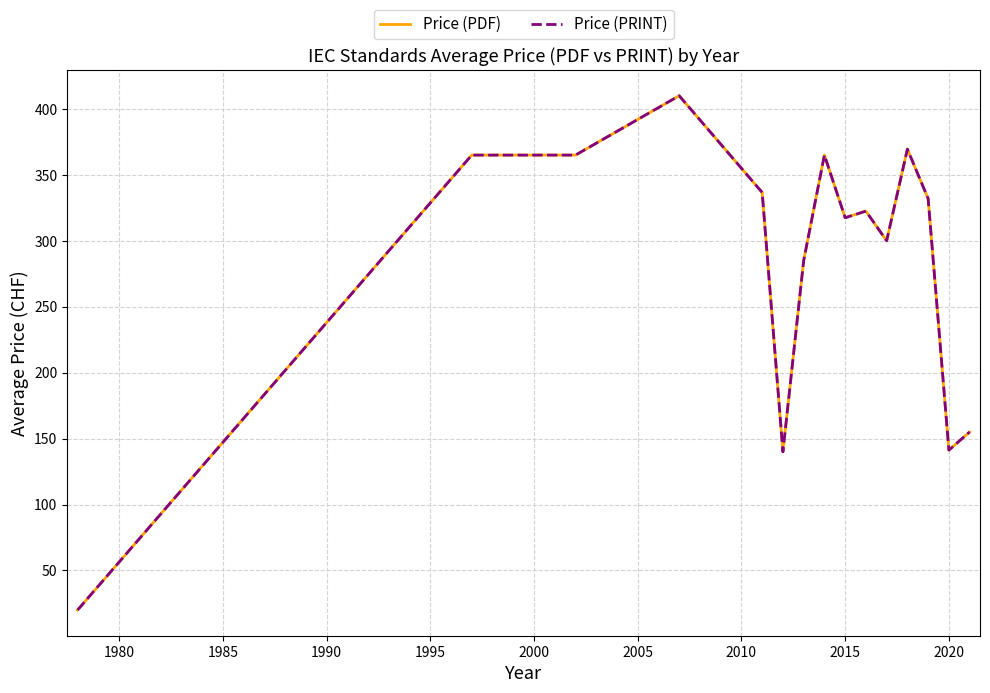

What is the difference between the maximum and minimum values in the Price (PDF) series?

390.0